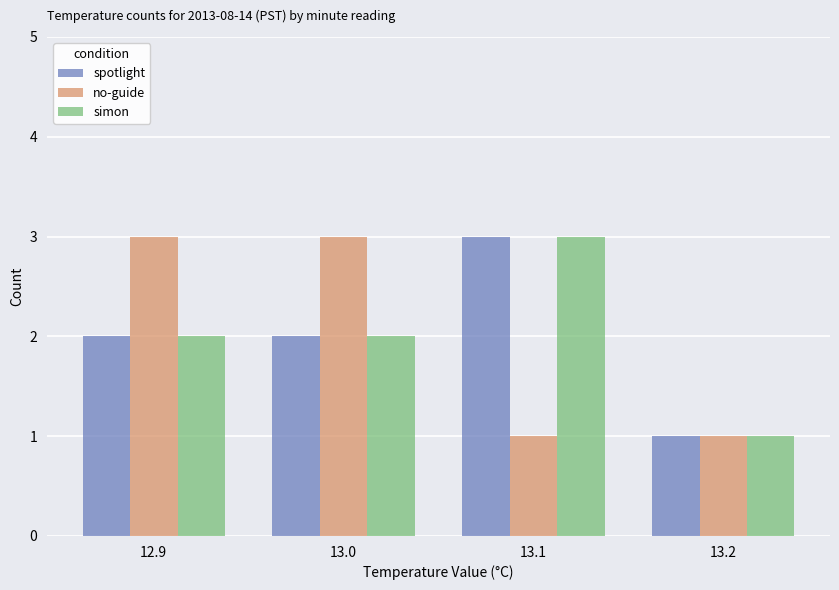

At which label does spotlight reach its peak?

13.1